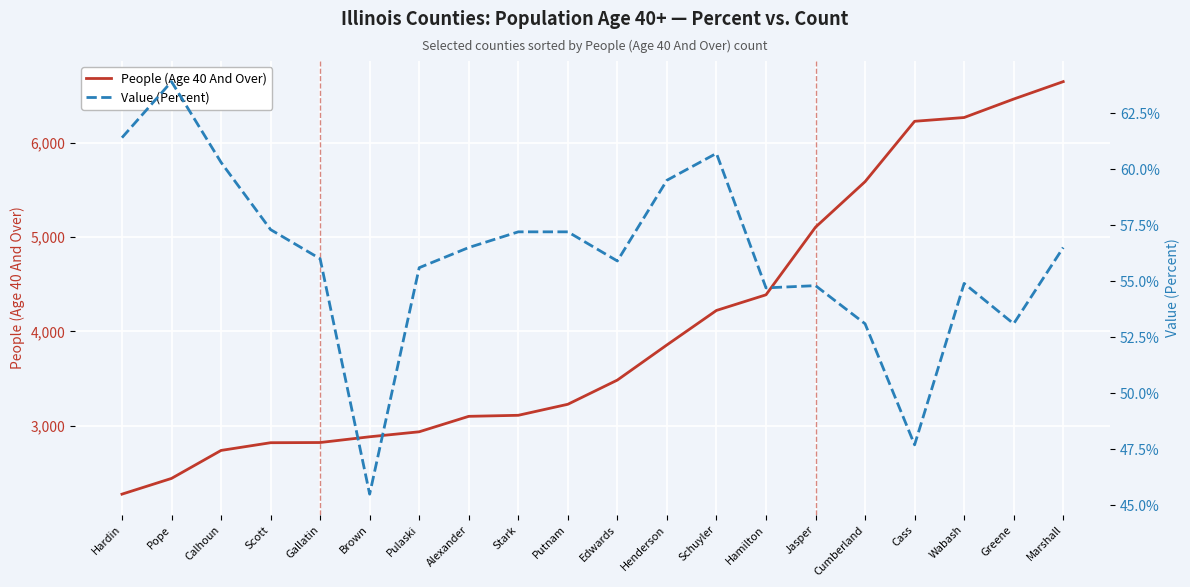

Rank the series by their average value, from lowest to highest.

Value (Percent), People (Age 40 And Over)